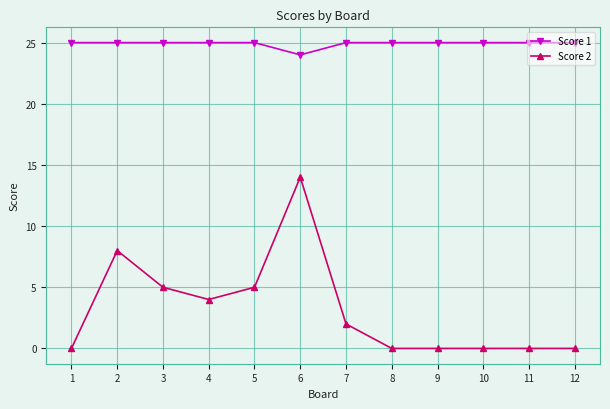

True or false: Score 2 and Score 1 cross at least once.

False